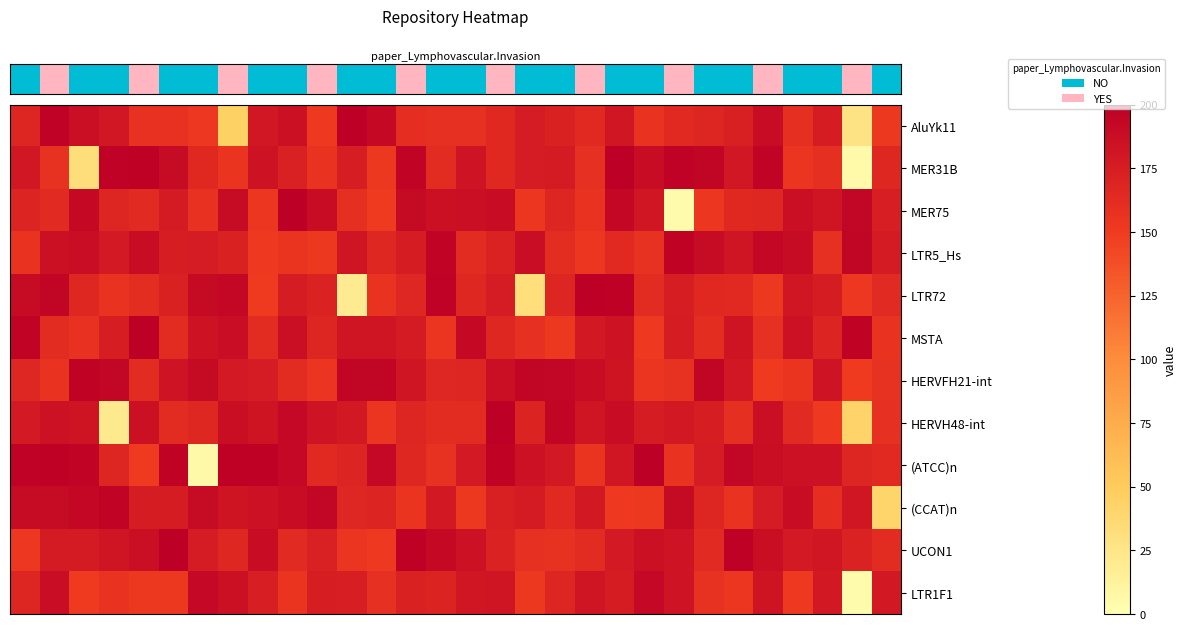

How many series are shown in this chart?

12